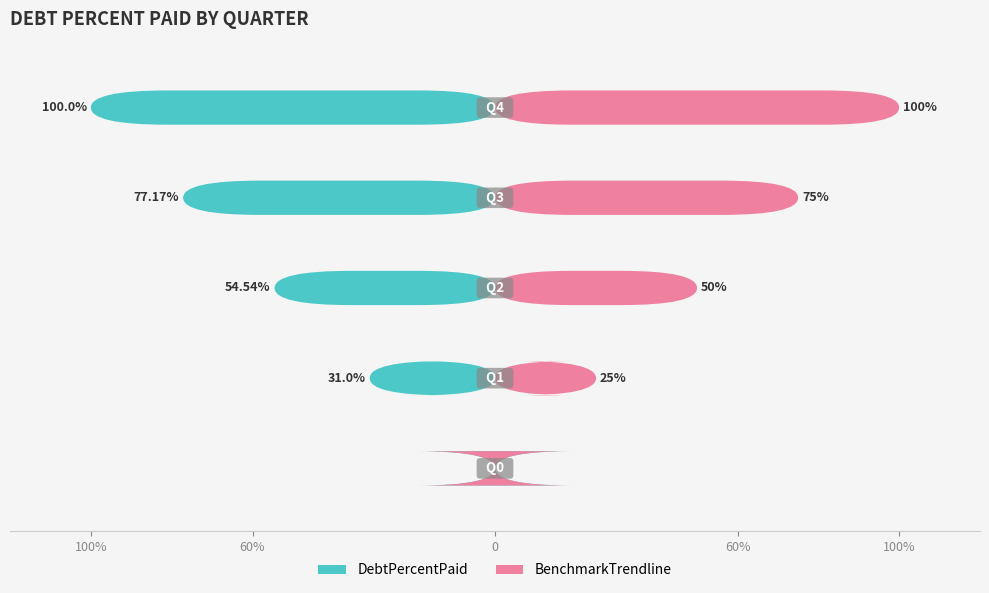

The BenchmarkTrendline series shows 36.4 at Q1. True or false?

False